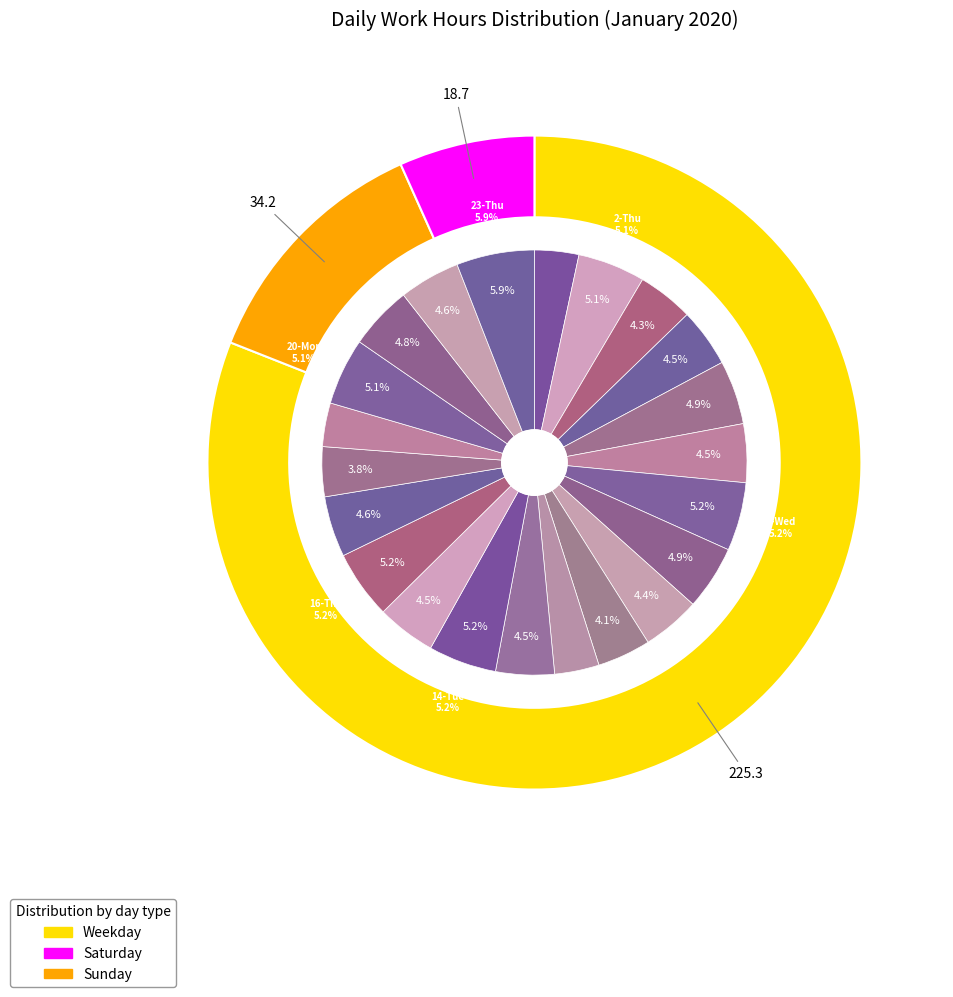

Which has a higher value, 23-Thu or 19-Sun?

23-Thu